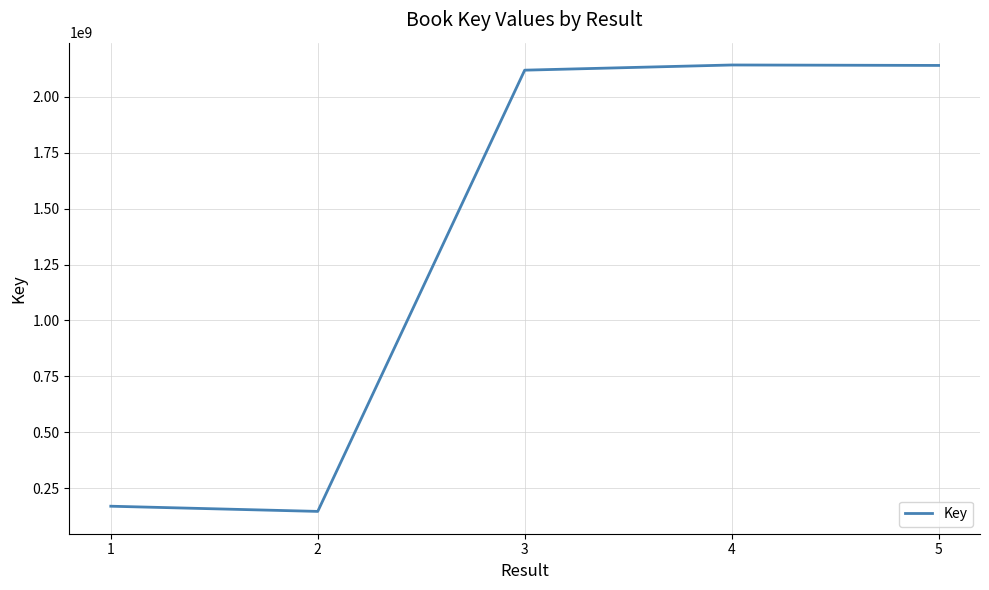

What is the approximate value at 3?

2119388302